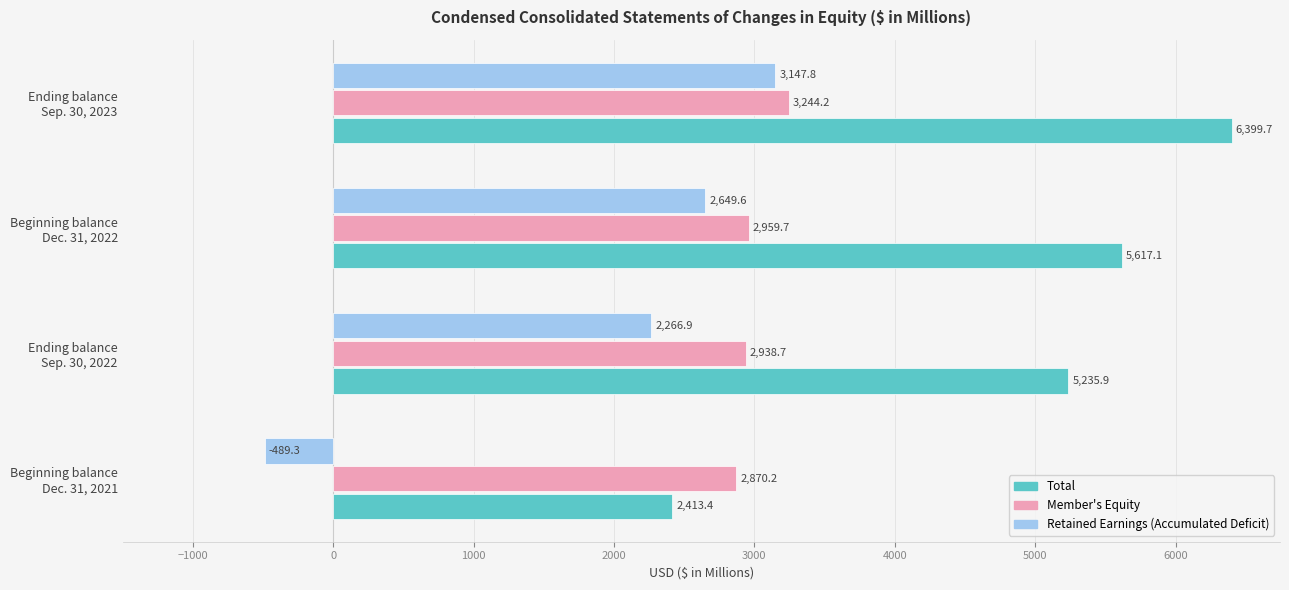

Which category has the highest value across all series?

Ending balance
Sep. 30, 2023